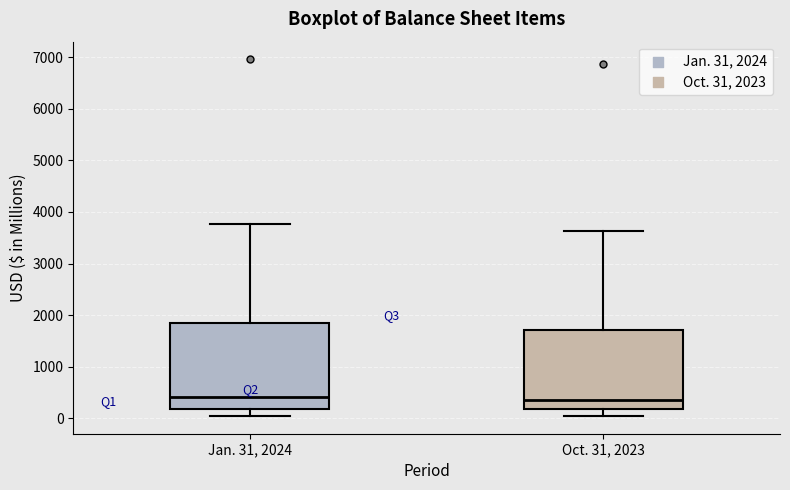

Reading left to right, read every box against the y-axis: the position of its median line, the range the box covers, and the ends of its whiskers. The values are not printed on the chart, so give them approximately, as read against the axis.

Jan. 31, 2024: median 400, box 200 to 1800, whiskers 0 to 3800
Oct. 31, 2023: median 400, box 200 to 1700, whiskers 0 to 3600